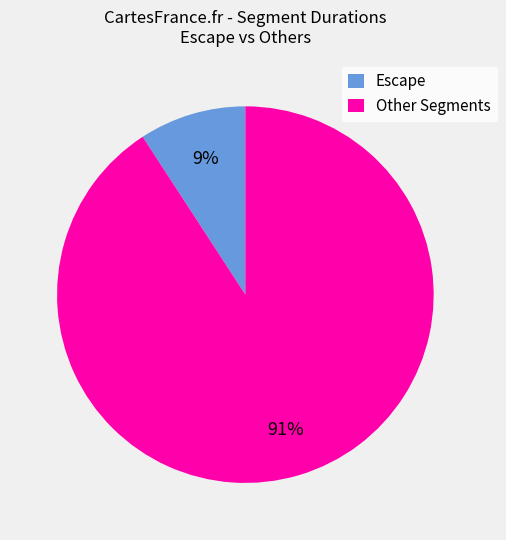

The Other Segments slice represents 80% of the pie. True or false?

False